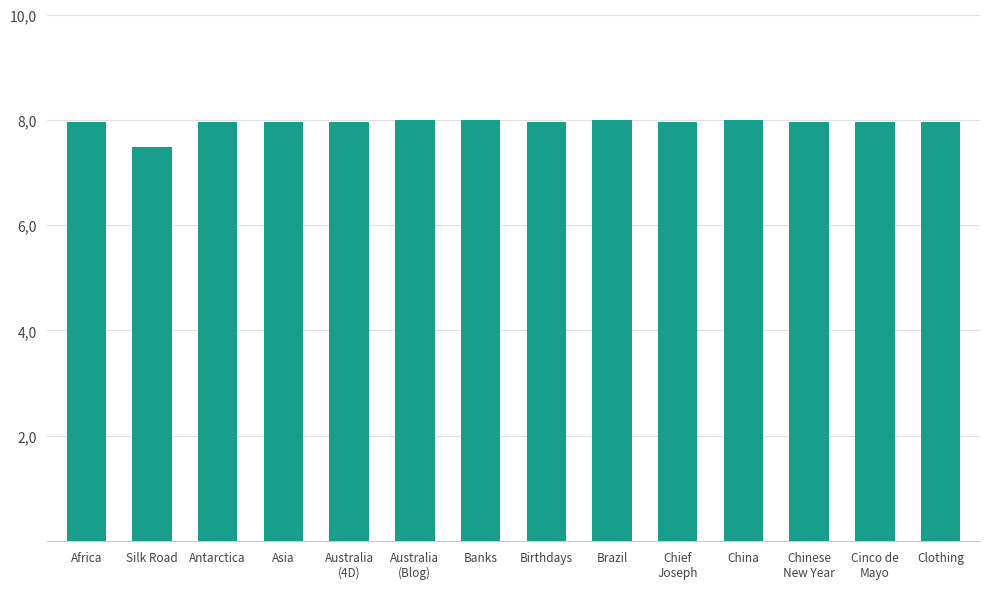

Are the bars horizontal?

No